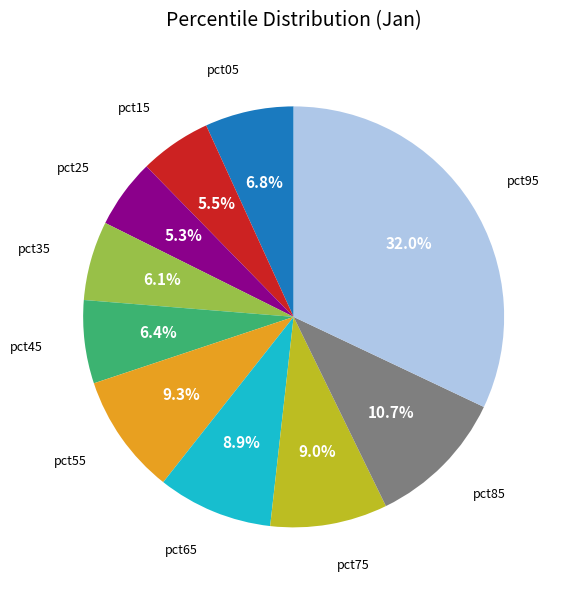

Is there any slice that represents more than half of the pie?

No